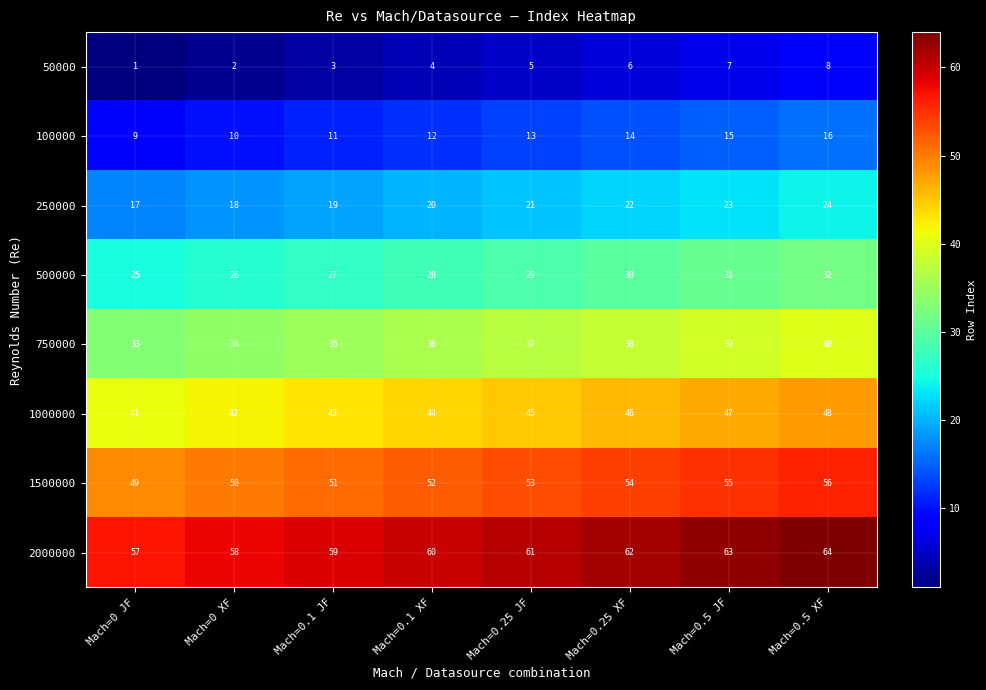

Read the 1000000 value at Mach=0.25 JF.

45